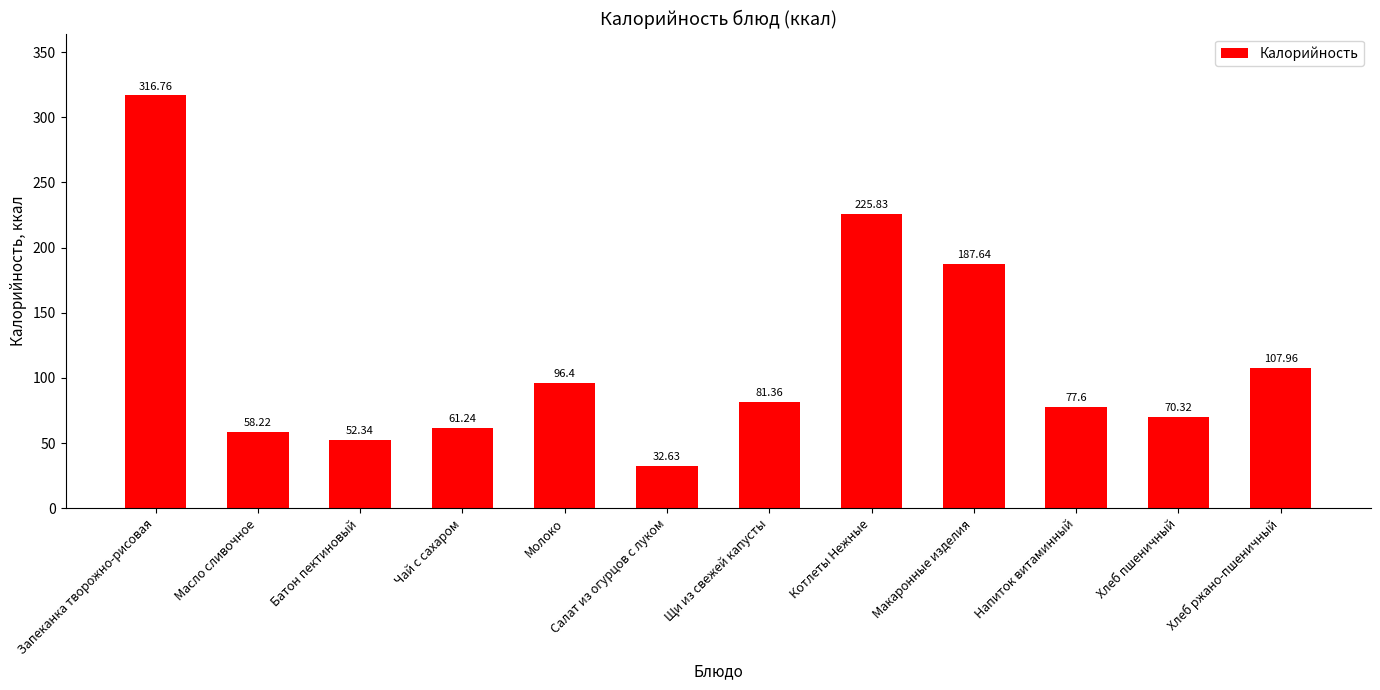

What is the greatest value displayed?

316.8